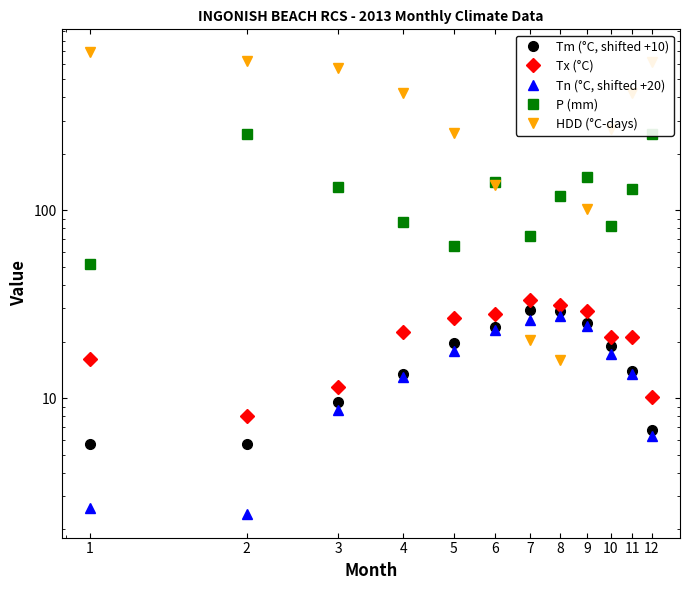

What is the value of the Tx (°C) point at the 10th from the left?

21.2